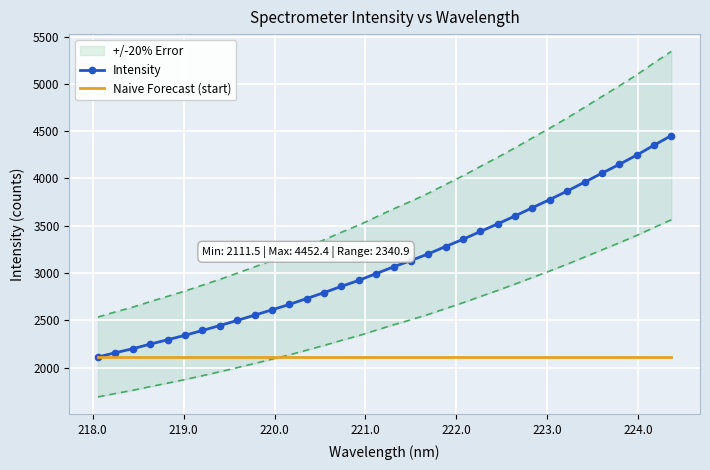

What is the lowest value of the Intensity series?

2111.5